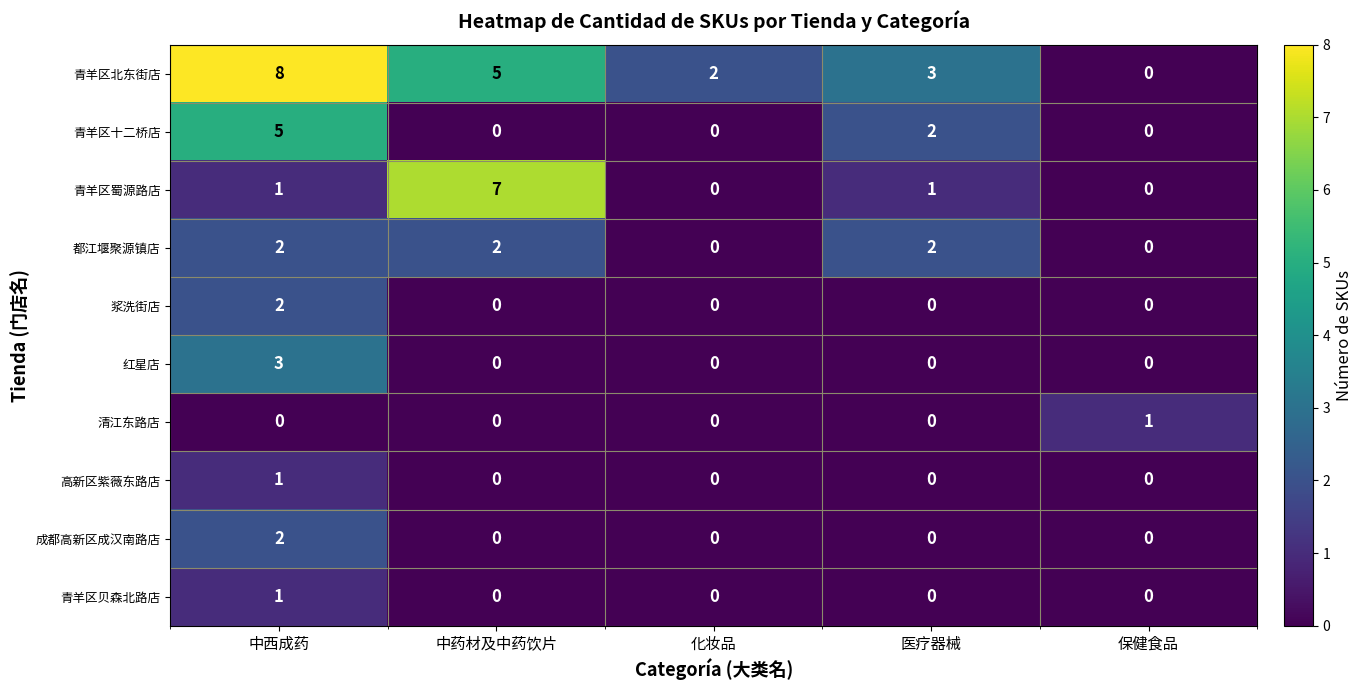

At how many categories does at least one series exceed 0?

5